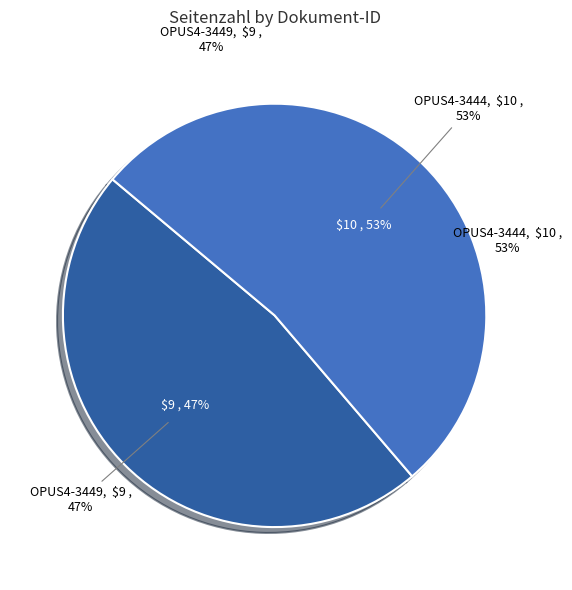

The OPUS4-3449 slice represents 47% of the pie. True or false?

True